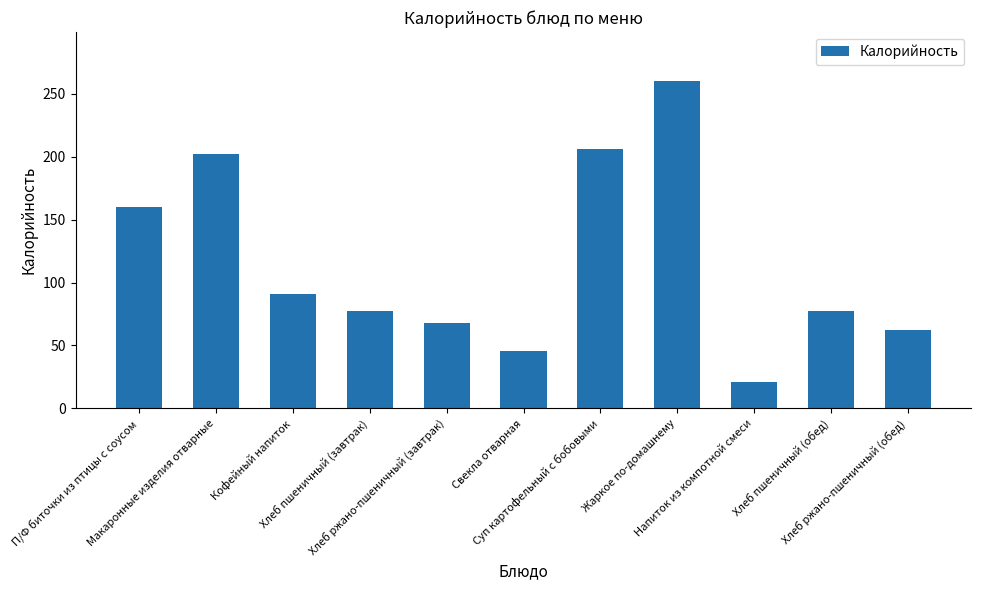

How many data points are less than 77?

4